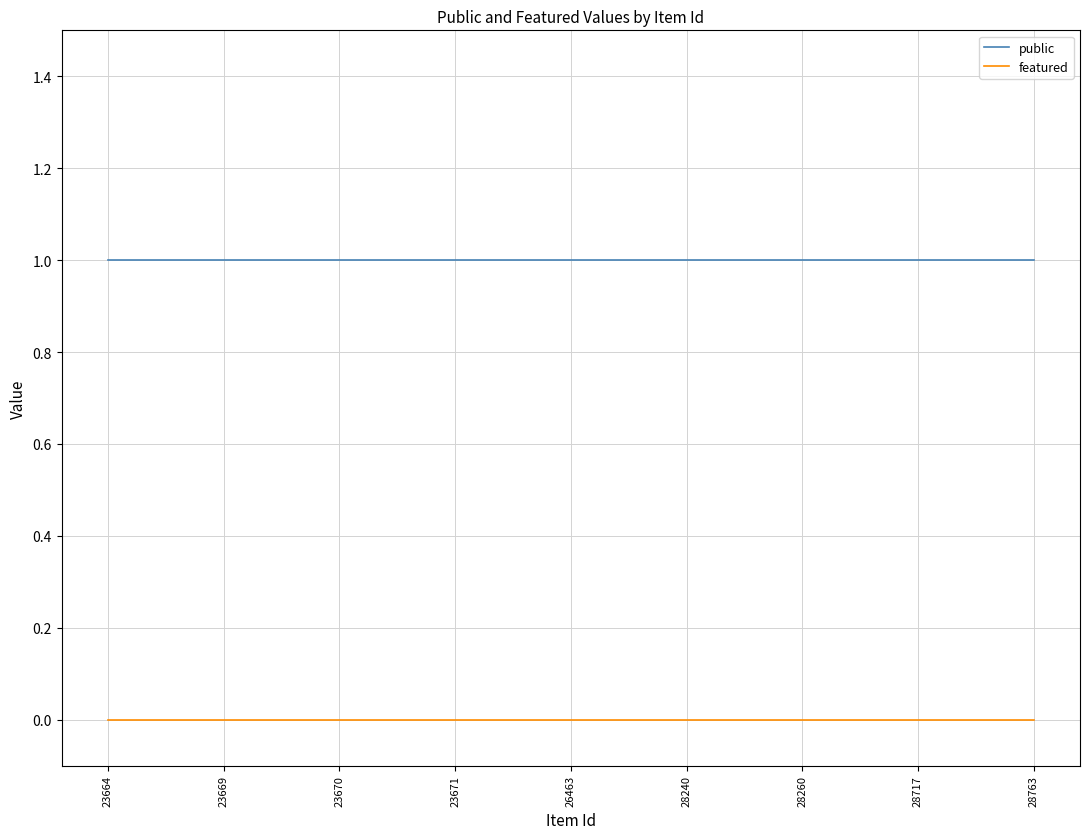

Rank the series by their maximum value, from lowest to highest.

featured, public